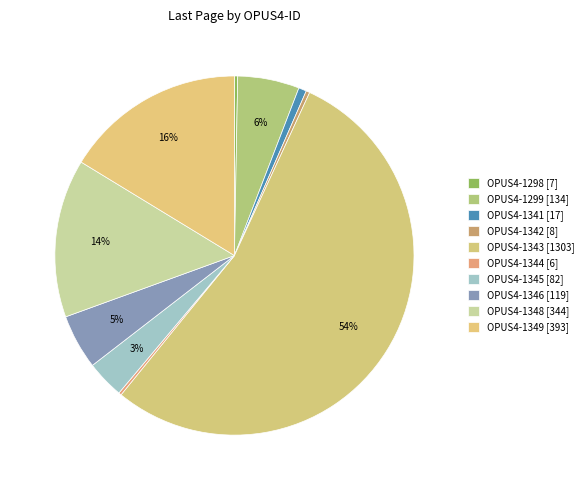

Count the number of slices in the pie.

10